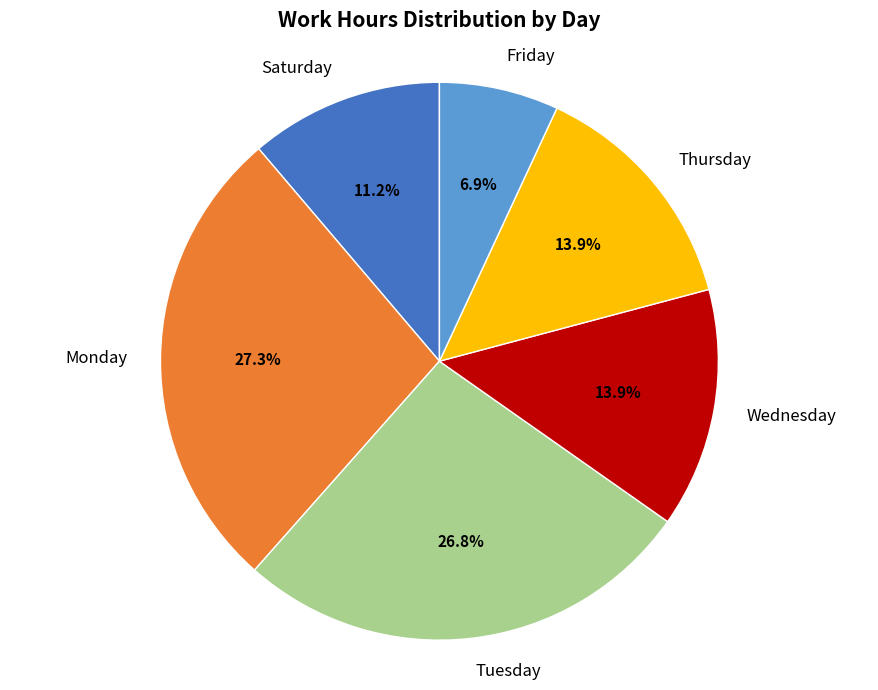

Which category has the smallest portion of the pie?

Friday